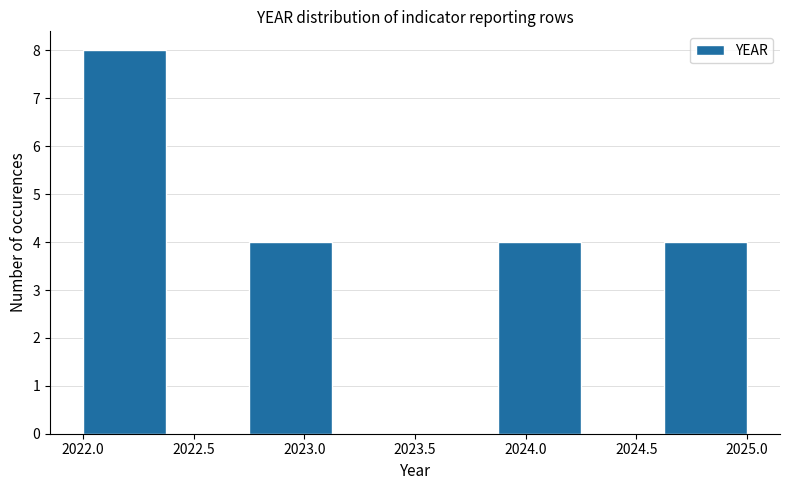

Reading left to right, transcribe this chart: for each bar, give the range it covers on the x-axis and its height. Neither the bar edges nor the heights are printed on the chart, so give them approximately, as read against the axes.

2022.000 to 2022.375: 8
2022.375 to 2022.750: 0
2022.750 to 2023.125: 4
2023.125 to 2023.500: 0
2023.500 to 2023.875: 0
2023.875 to 2024.250: 4
2024.250 to 2024.625: 0
2024.625 to 2025.000: 4